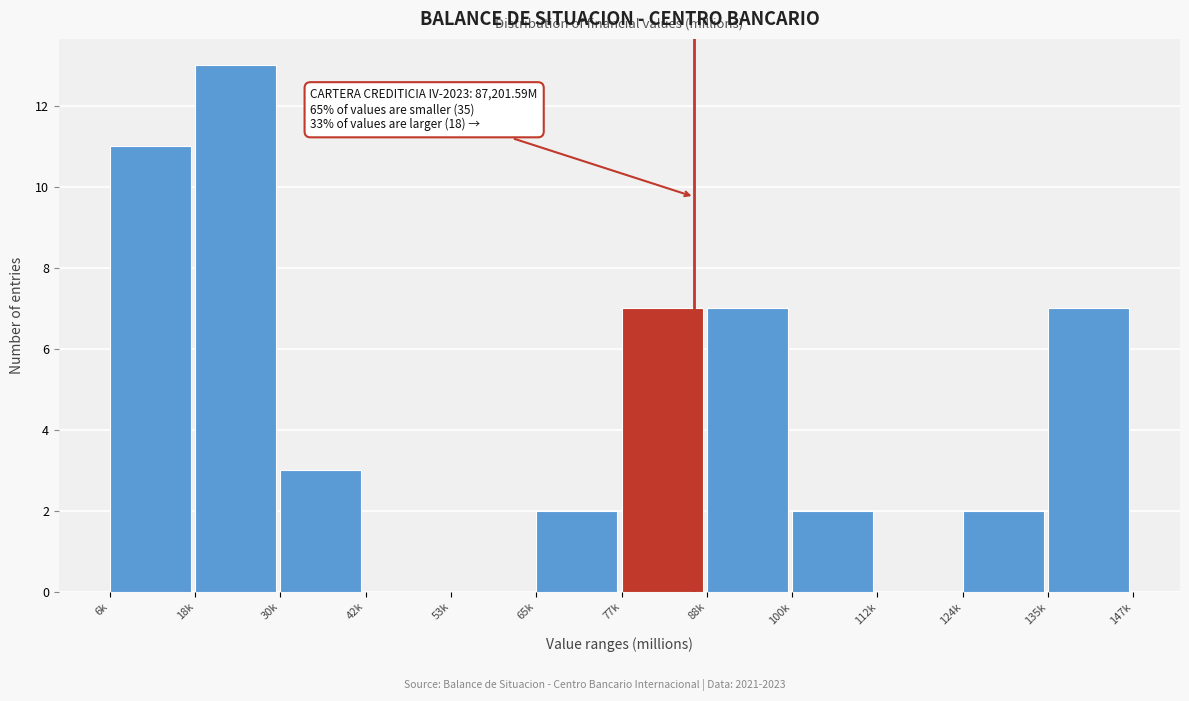

Reading right to left, extract all data points from this chart.

135k=7	124k=2	112k=0	100k=2	88k=7	77k=7	65k=2	53k=0	42k=0	30k=3	18k=13	6k=11